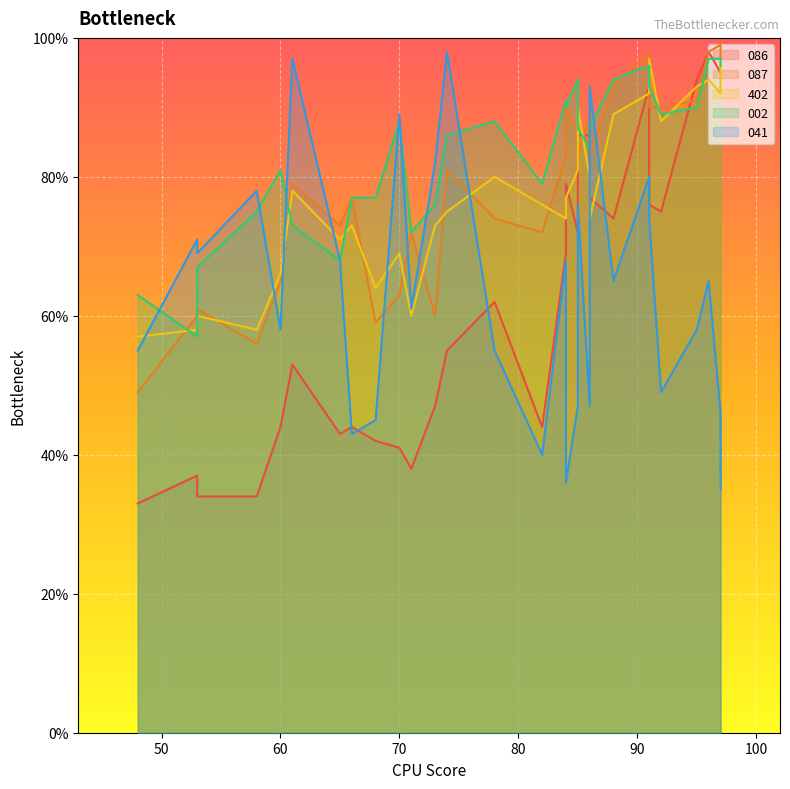

Is it true that 087 equals 27 at 97?

False